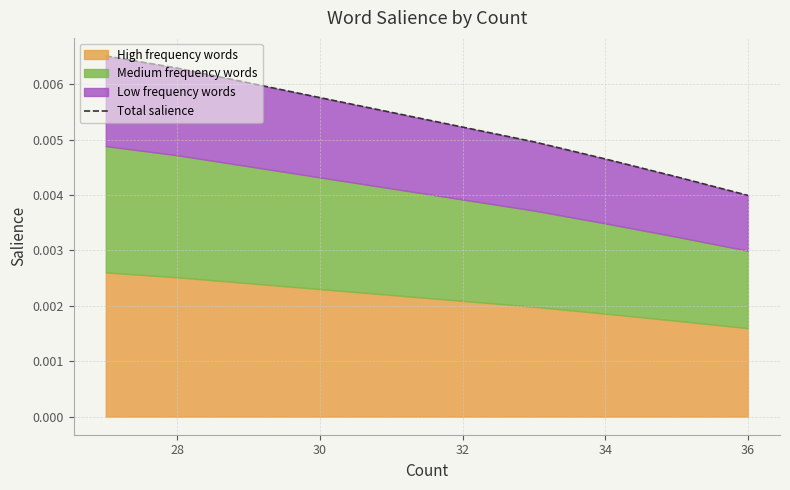

True or false: there are more than 2 points higher than both neighbors.

False